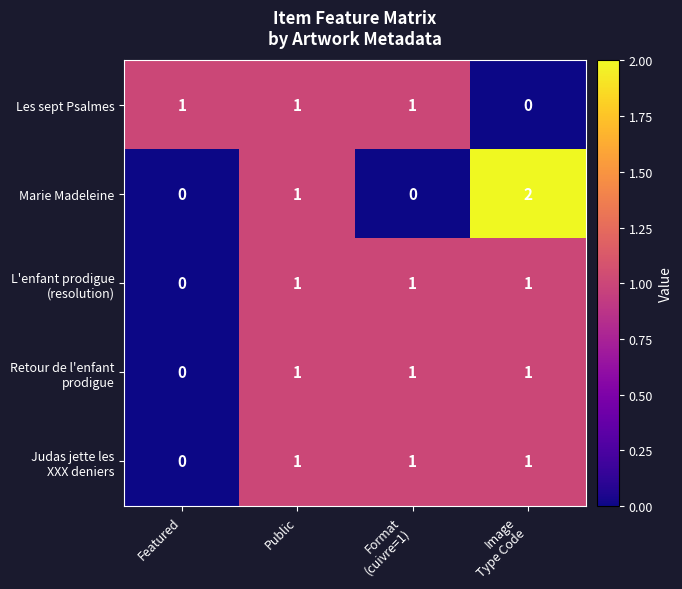

At how many categories does at least one series exceed 0?

4